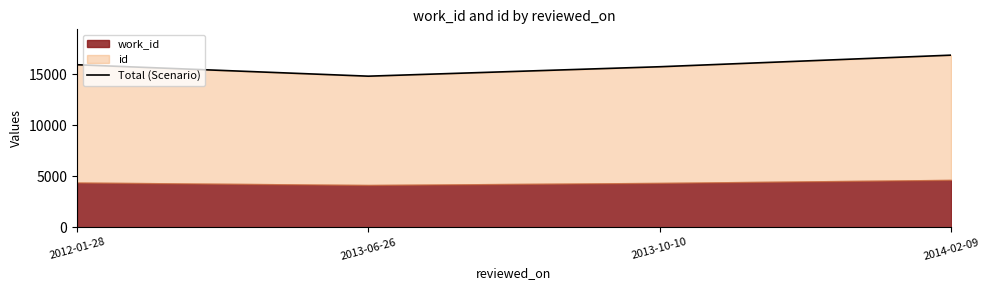

What is the change in value from 2012-01-28 to 2013-10-10?

-197